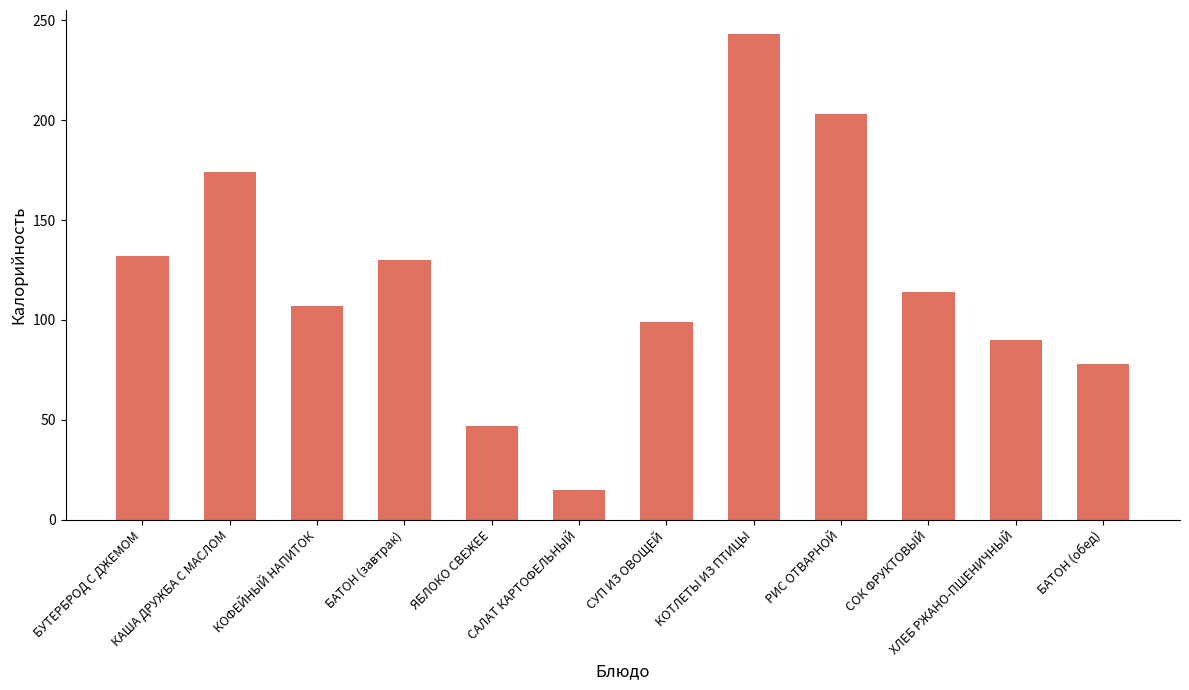

What is the change in value from РИС ОТВАРНОЙ to ХЛЕБ РЖАНО-ПШЕНИЧНЫЙ?

-113